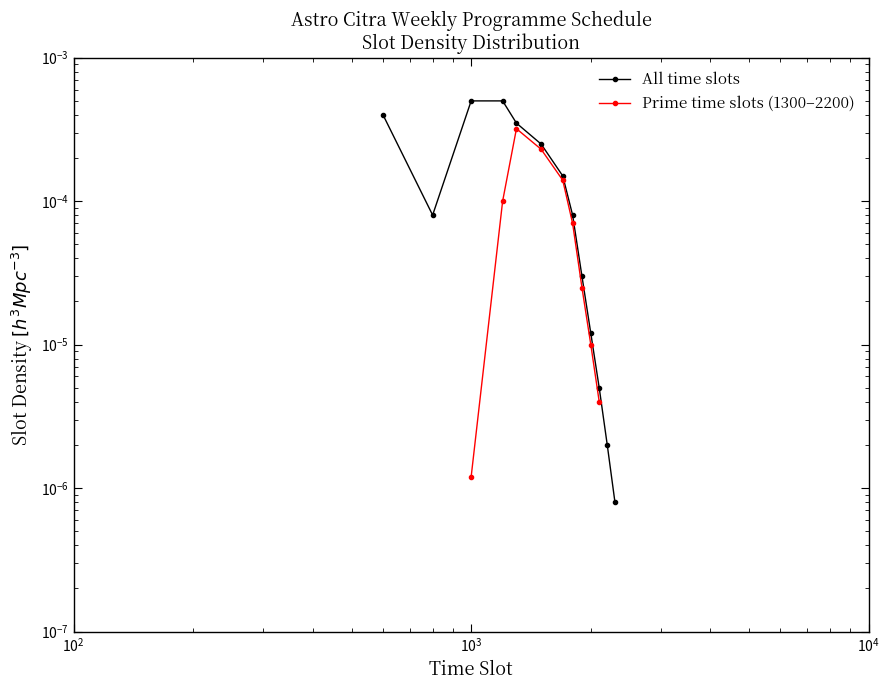

At which category does the chart reach its peak across all series?

$\mathdefault{10^{3}}$